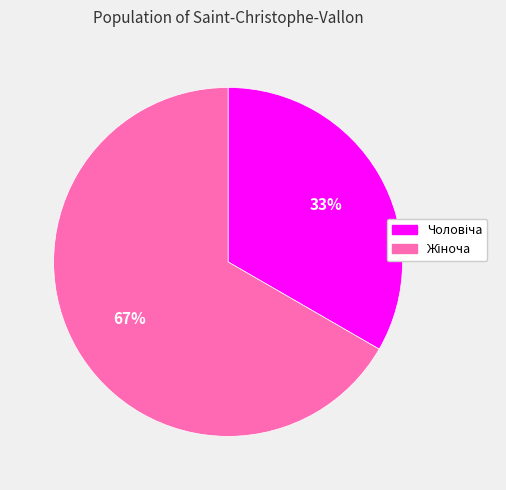

How many slices are in this pie chart?

2